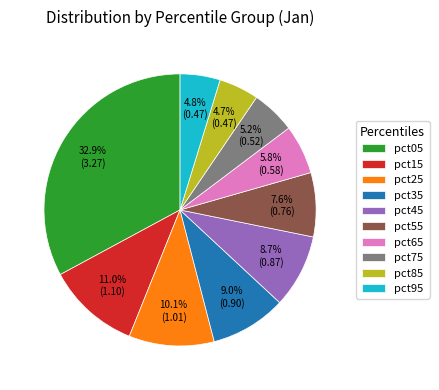

Is there a majority slice in this chart?

No